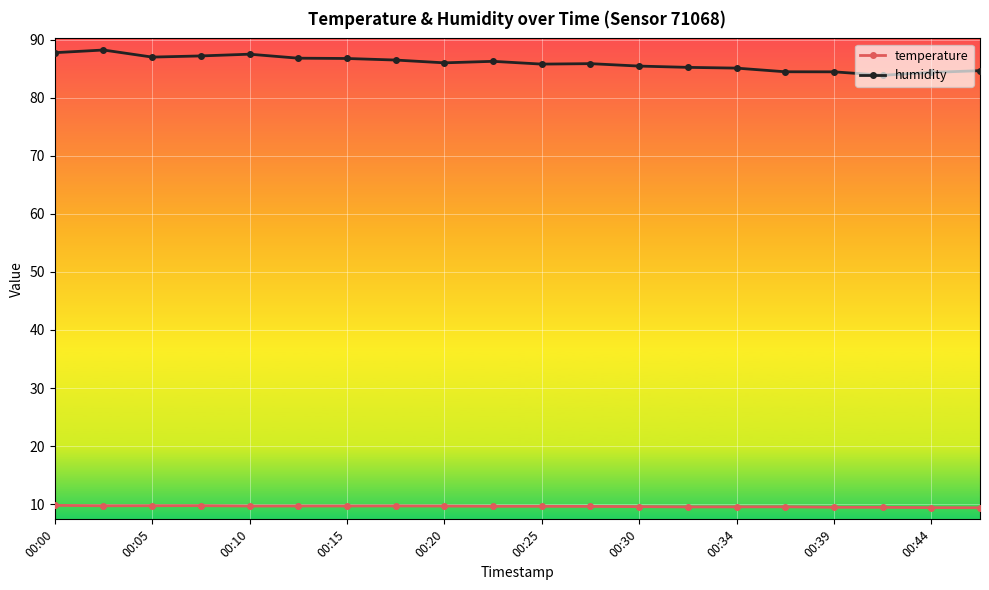

Which series has the largest range (max minus min)?

humidity